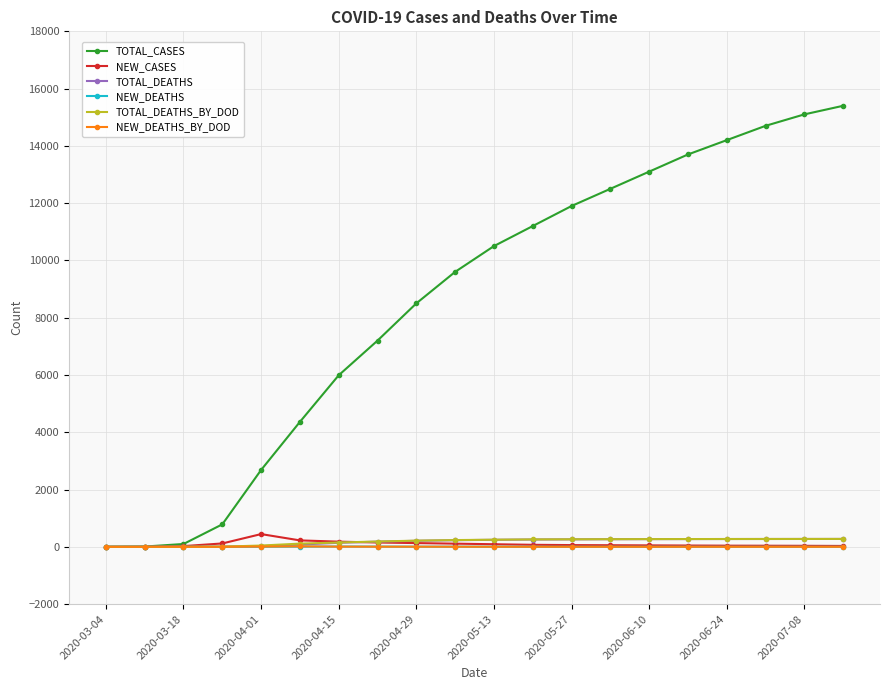

Which series has the widest spread of values?

TOTAL_CASES